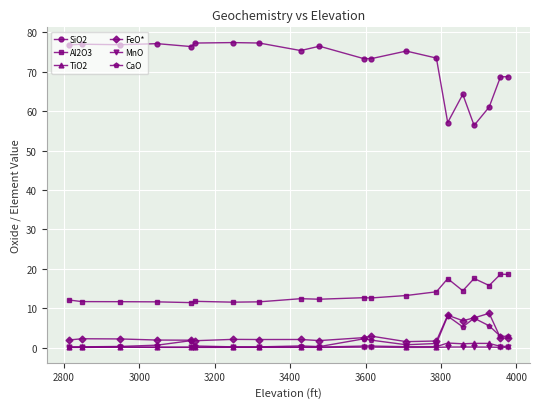

Which series has the largest range (max minus min)?

SiO2